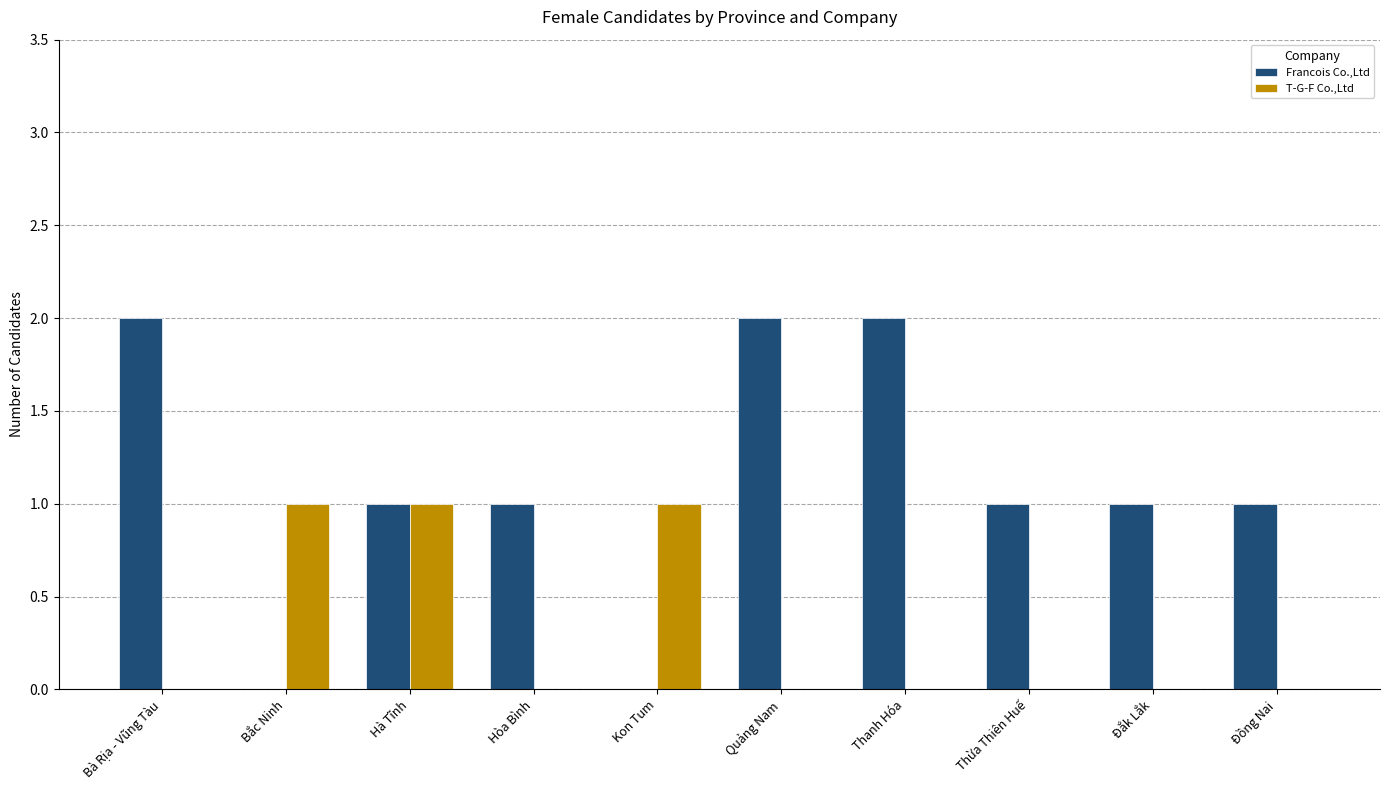

Is the value of T-G-F Co.,Ltd at Đắk Lắk greater than the value of Francois Co.,Ltd at Bà Rịa - Vũng Tàu?

No